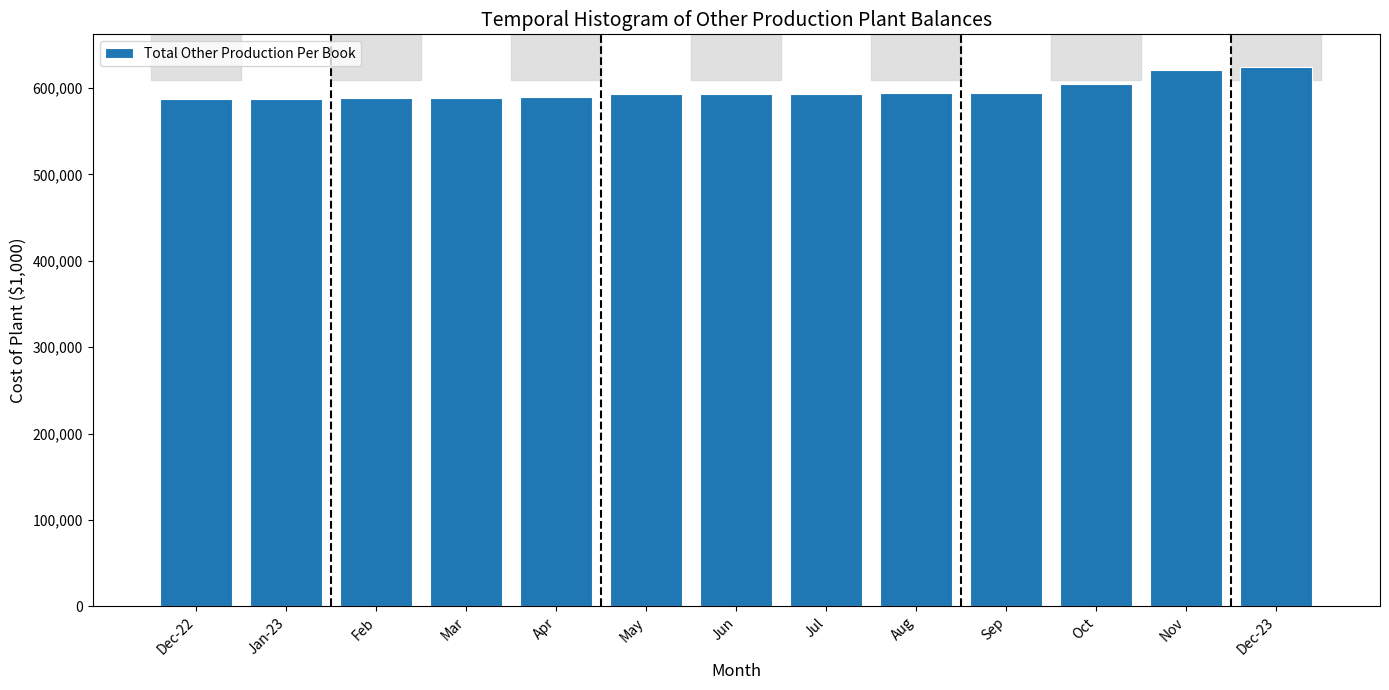

Read the value at Sep.

593881.1